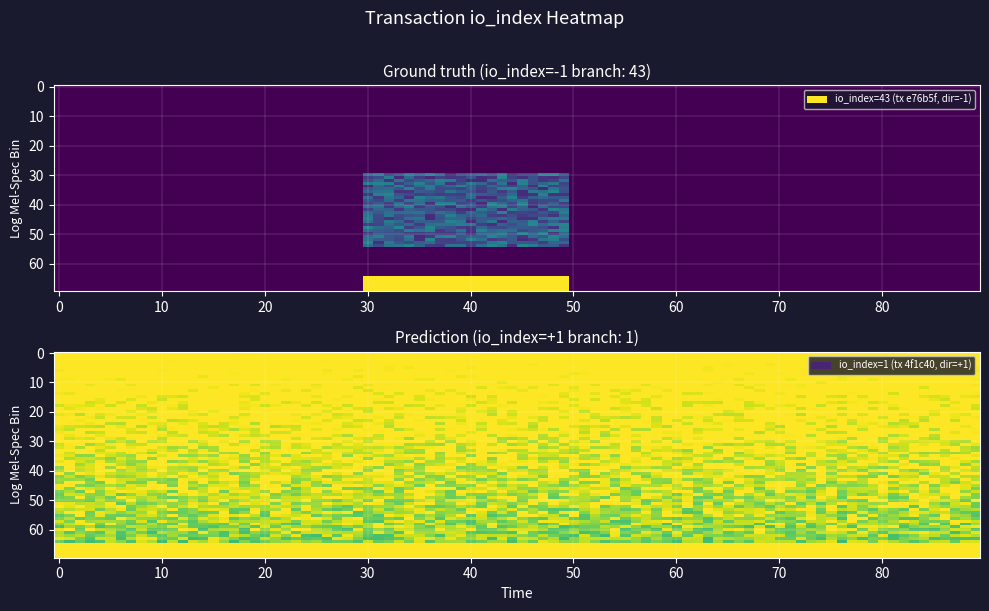

At io_index, list the series in order from largest to smallest.

e76b5fa52c0dc597ed333de30f2f66a61ae4d2b, 4f1c40cd27d3a7410c28154ba0814dc6f0cdd6f